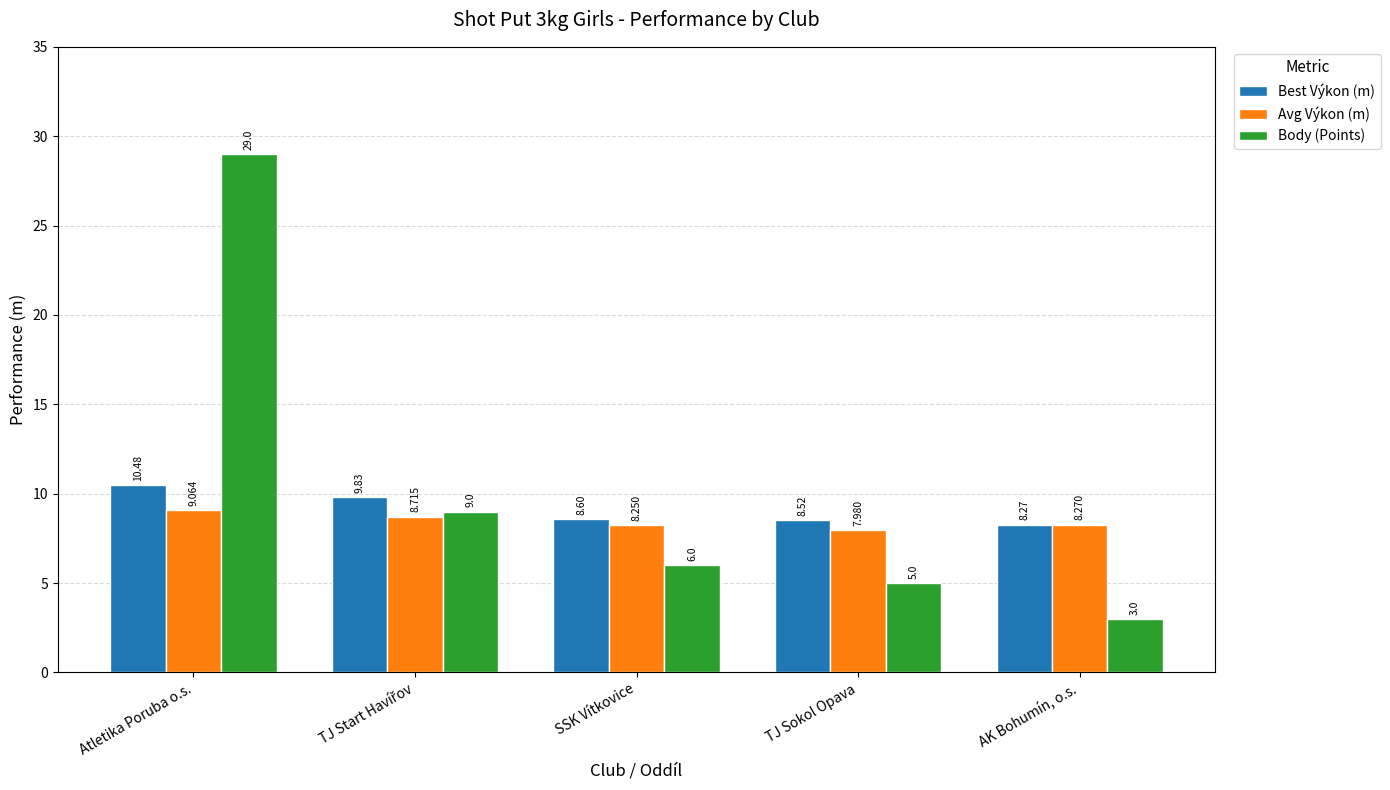

Which series has the largest range (max minus min)?

Body (Points)